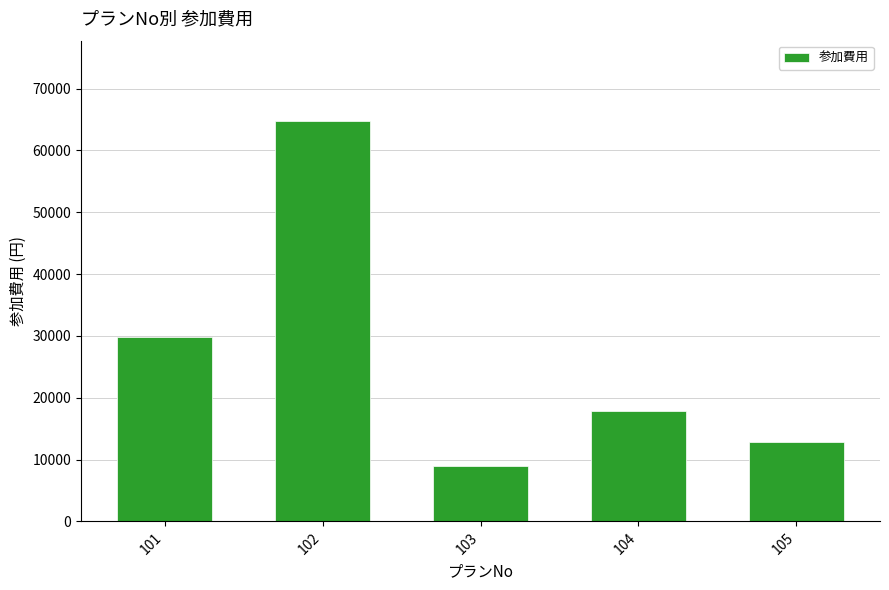

Rank the categories by value from highest to lowest.

102, 101, 104, 105, 103